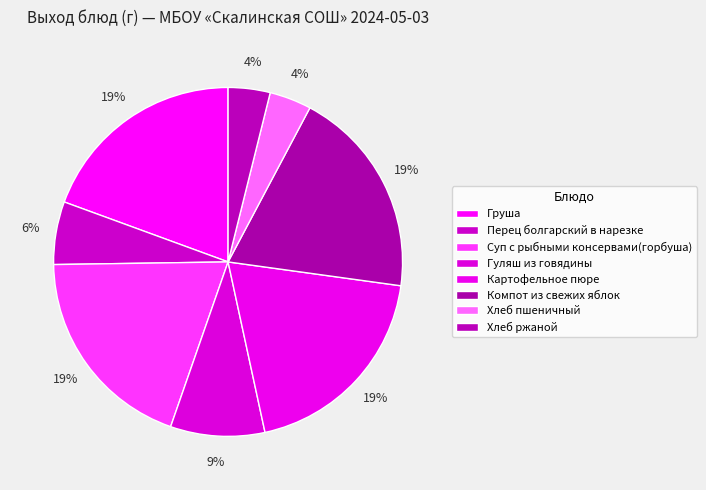

Rank the categories by value from highest to lowest.

Груша, Суп с рыбными консервами(горбуша), Картофельное пюре, Компот из свежих яблок, Гуляш из говядины, Перец болгарский в нарезке, Хлеб пшеничный, Хлеб ржаной